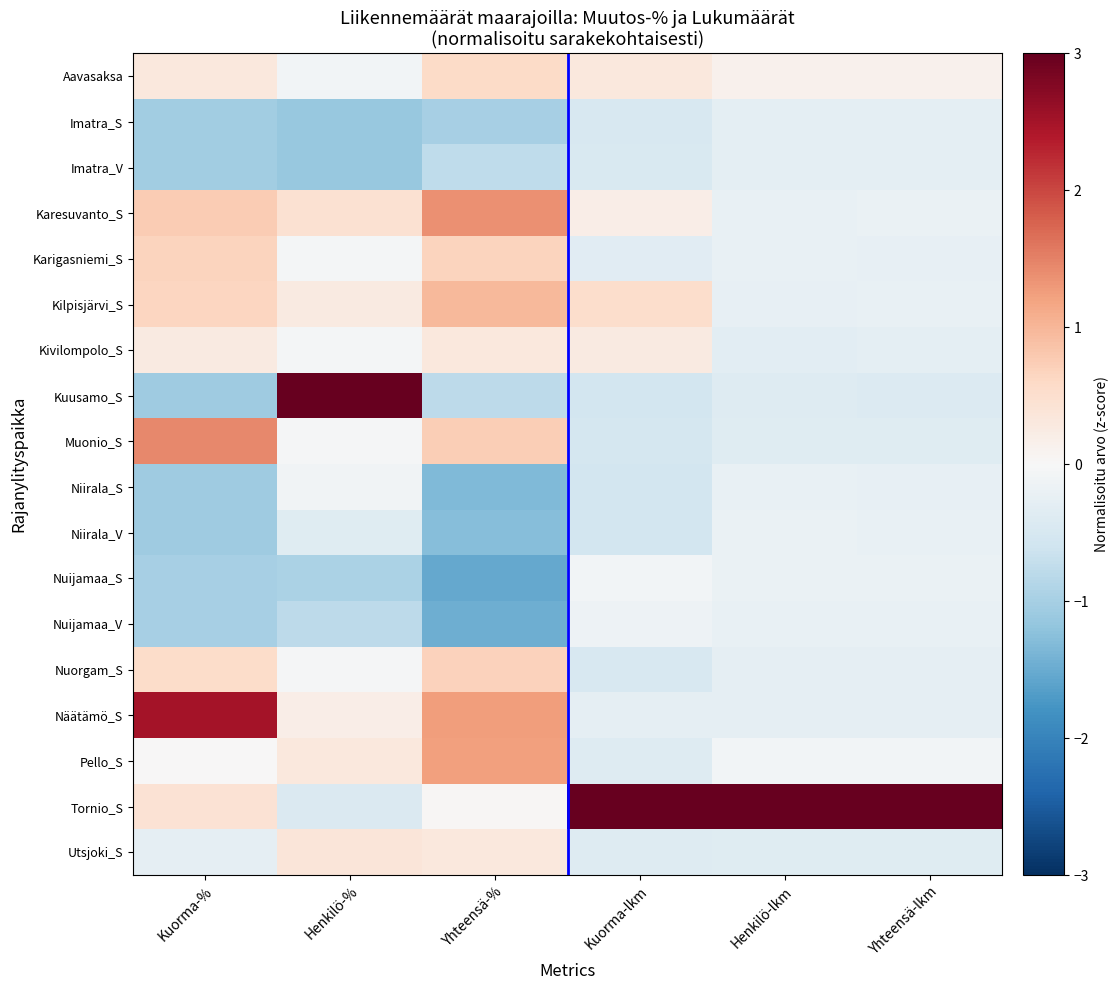

Count the number of data series in this chart.

18